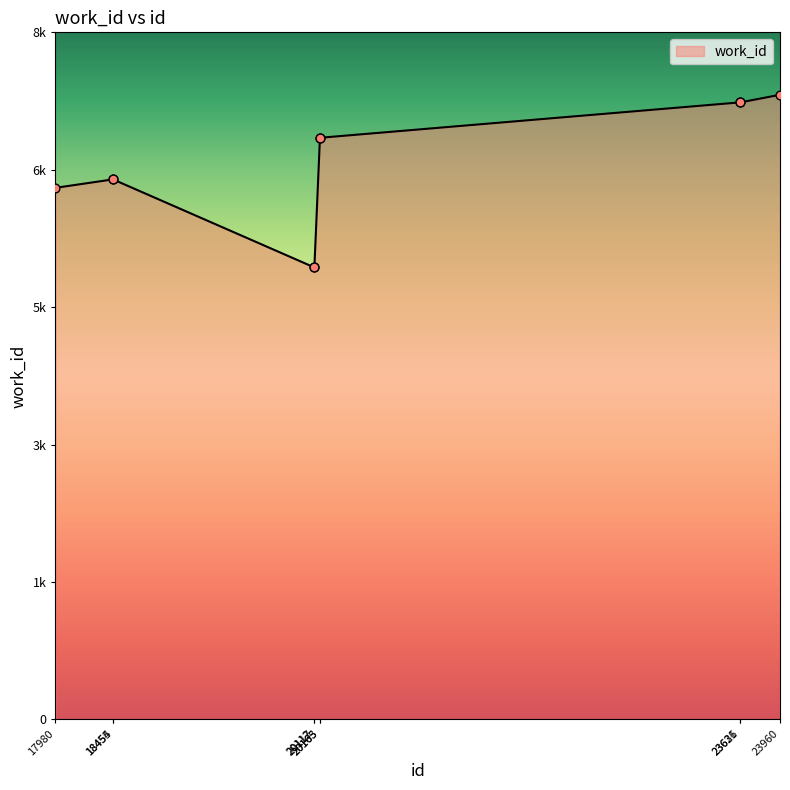

Which has a higher value, 17980 or 18455?

18455